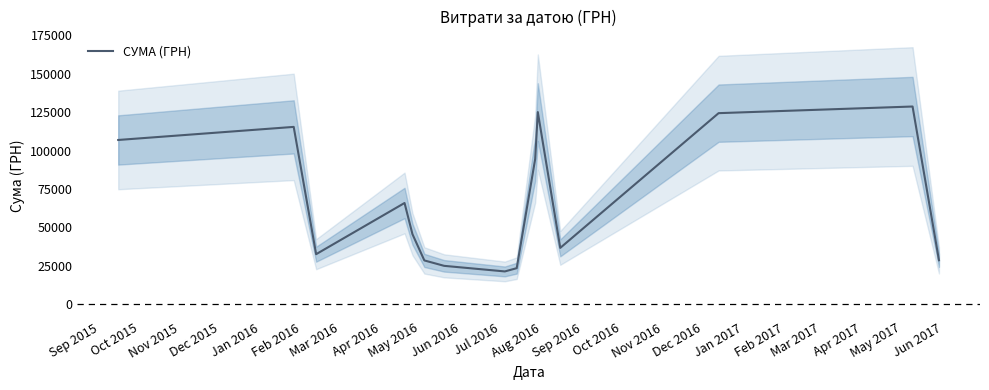

What position from the left is Oct 2015?

2